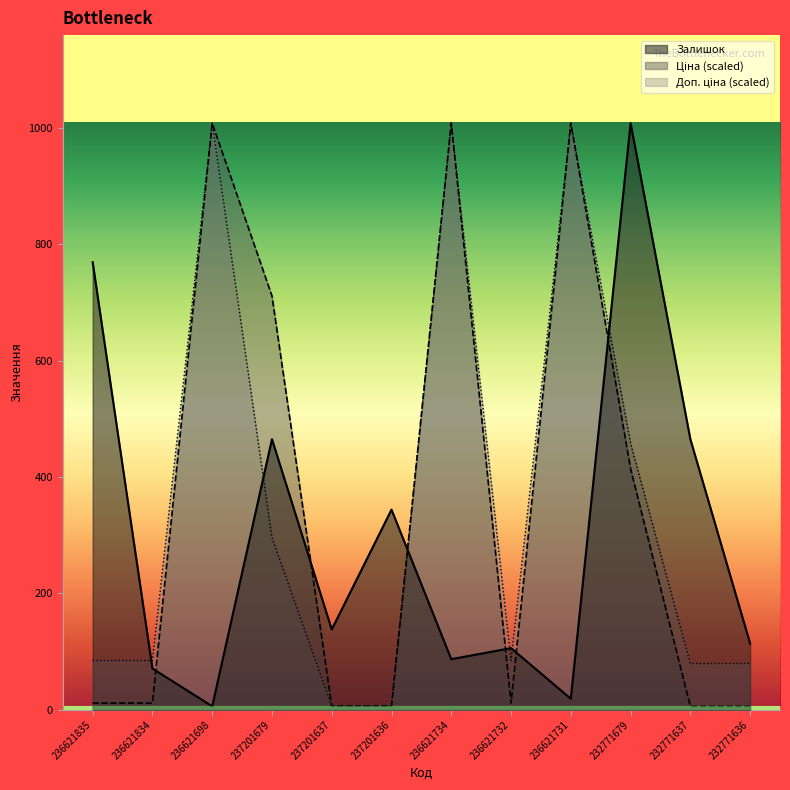

What is the sum of all Доп. ціна values?

4202.4